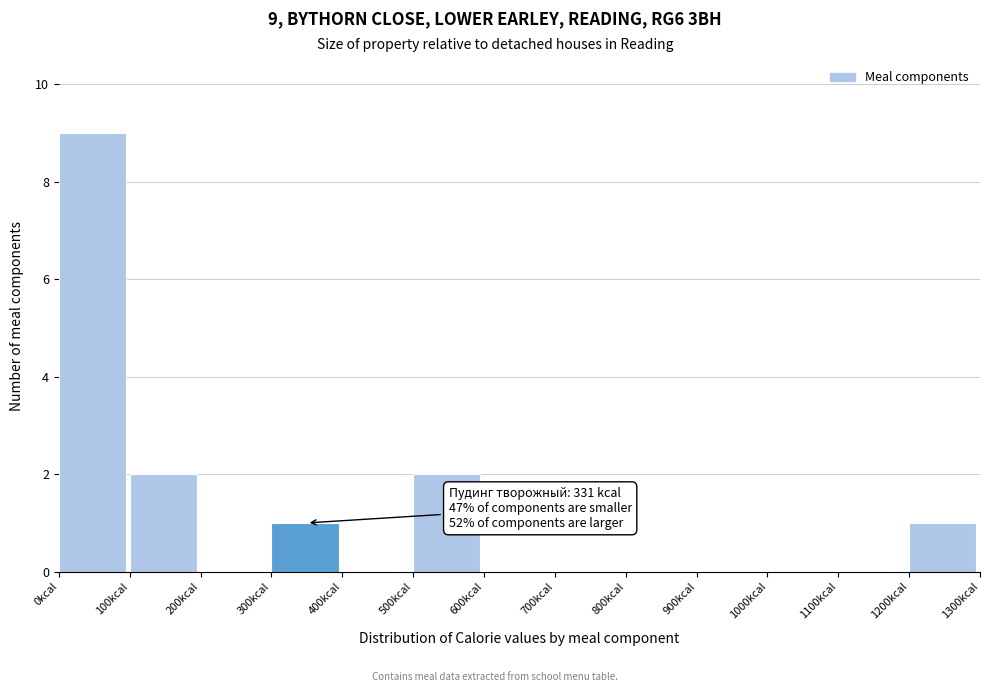

Which range on the x-axis has the tallest bar?

0 to 100